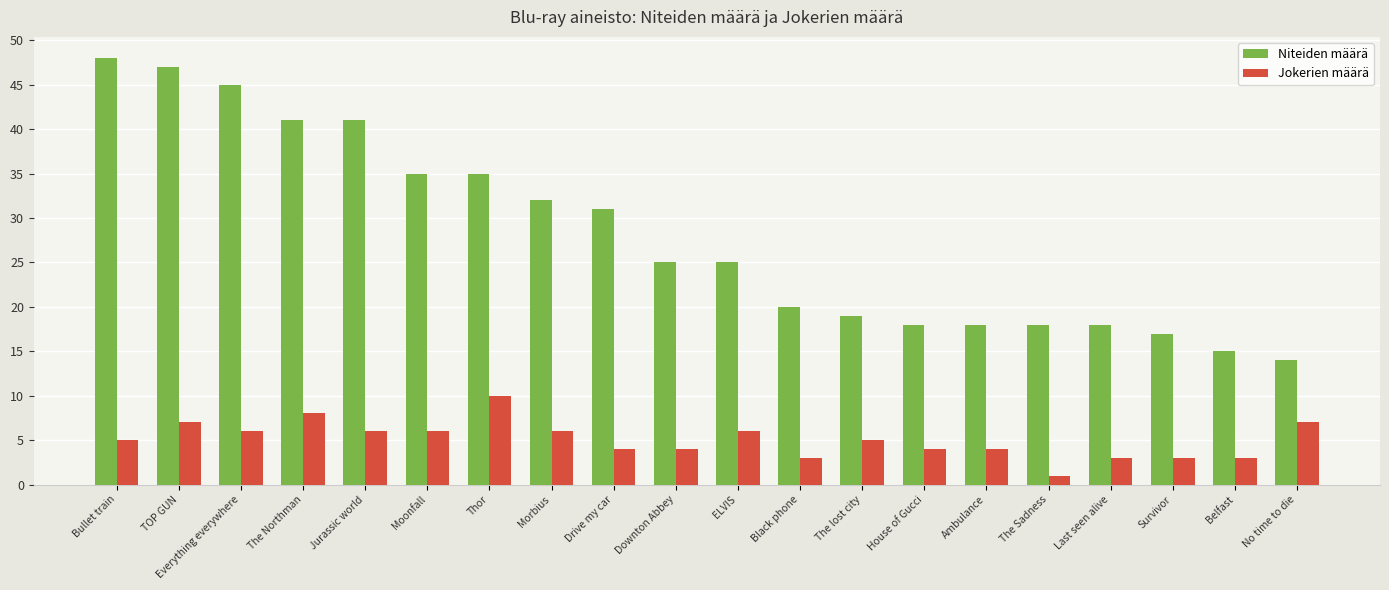

How many categories are shown in the chart?

20